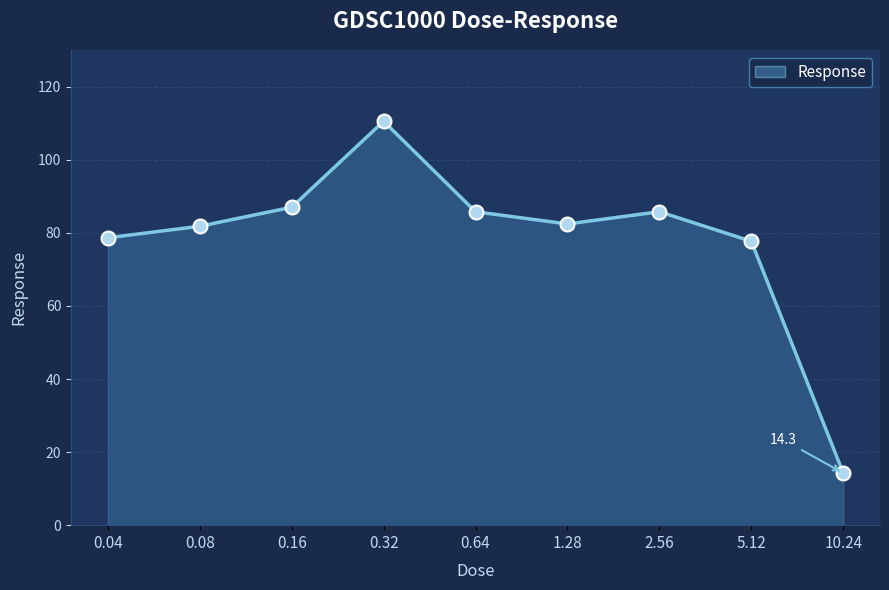

What is the maximum value shown in the chart?

110.6